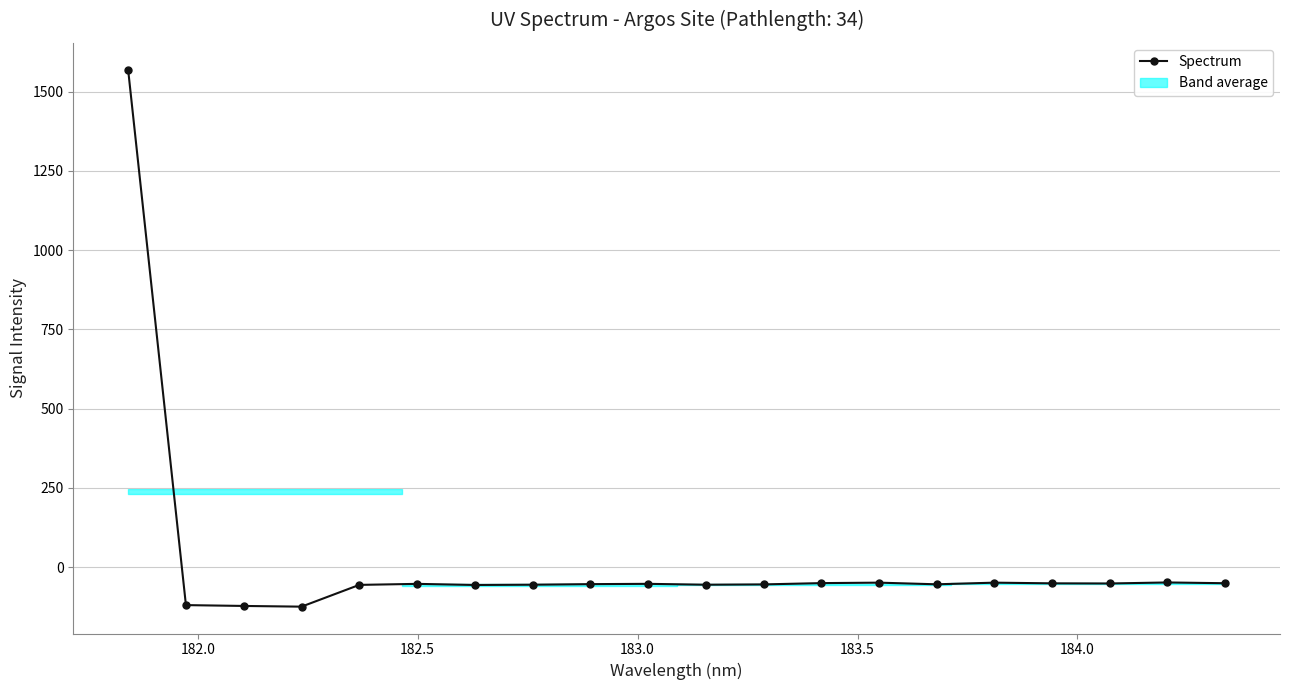

What is the difference between the second highest and second lowest values?

74.1